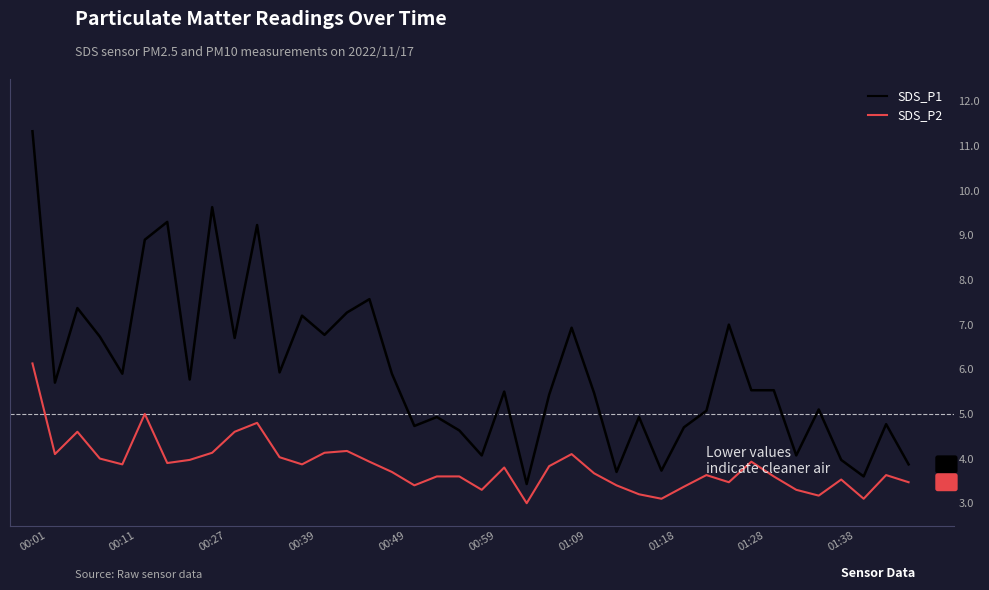

Which series has the largest range (max minus min)?

SDS_P1